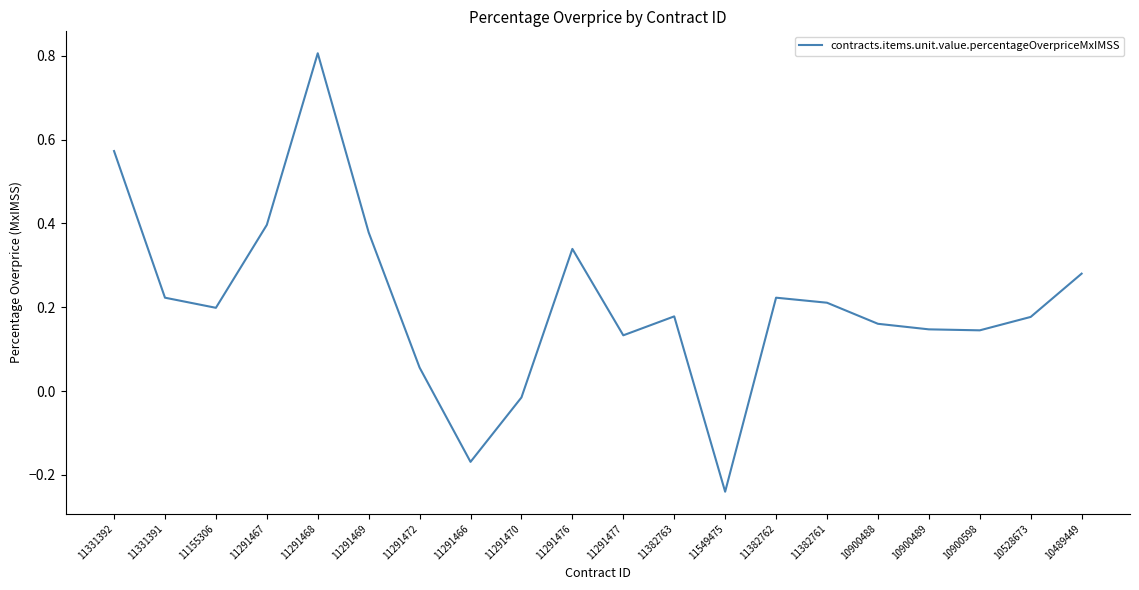

True or false: the data shows 0.1 at 11331392.

False